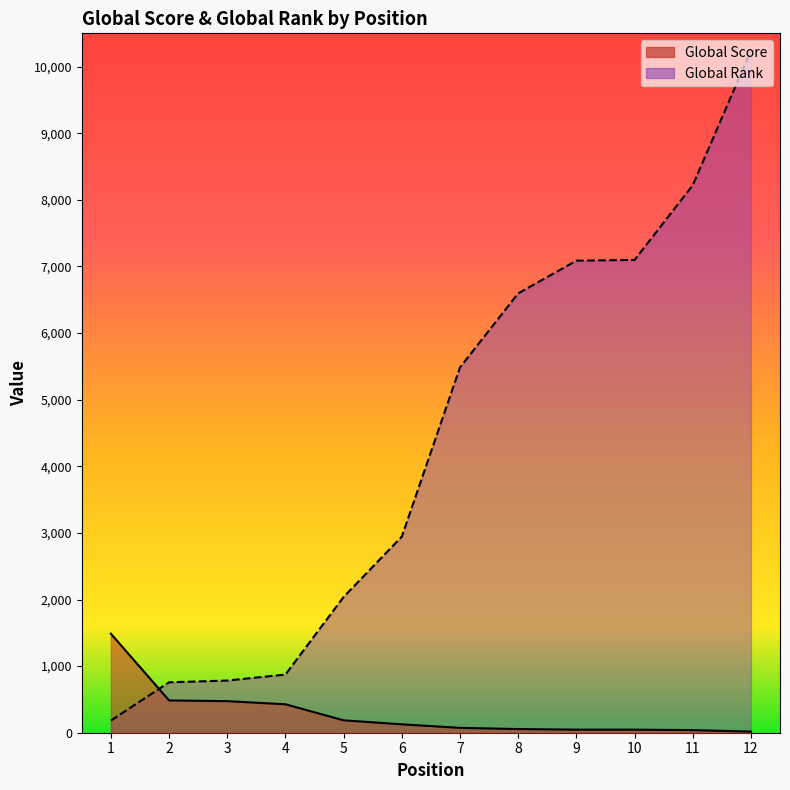

How many times do Global Score and Global Rank cross each other?

1